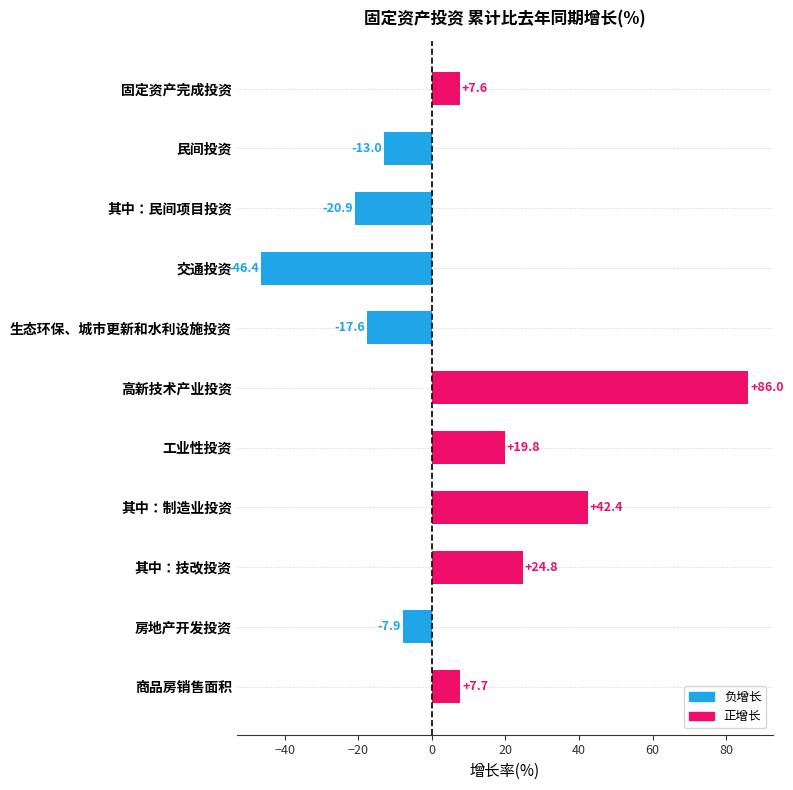

How many values are below zero?

5